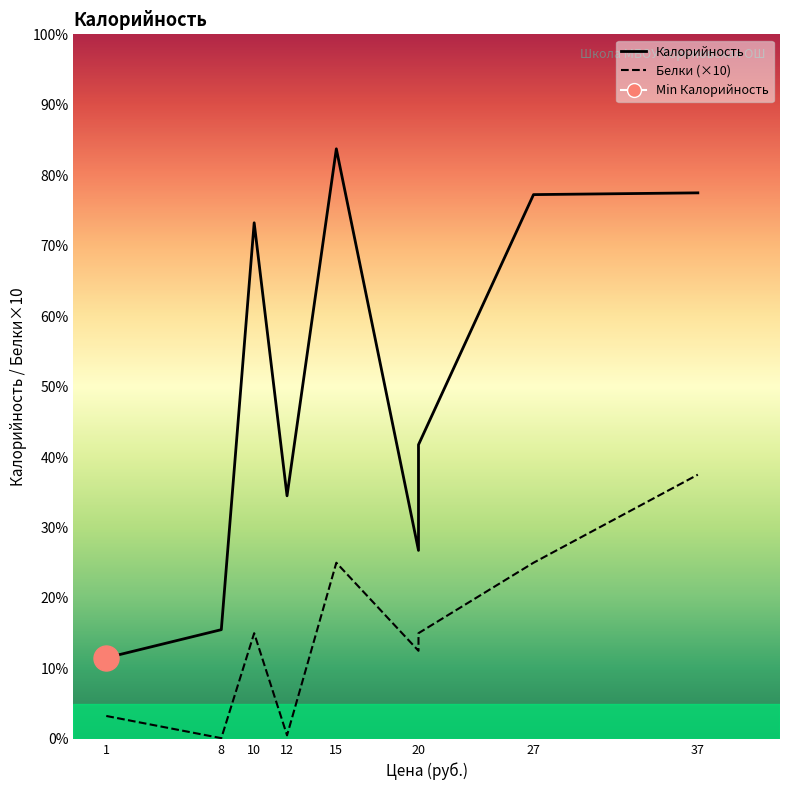

Rank the series at бутерброд с сыром from lowest to highest value.

Белки, Калорийность